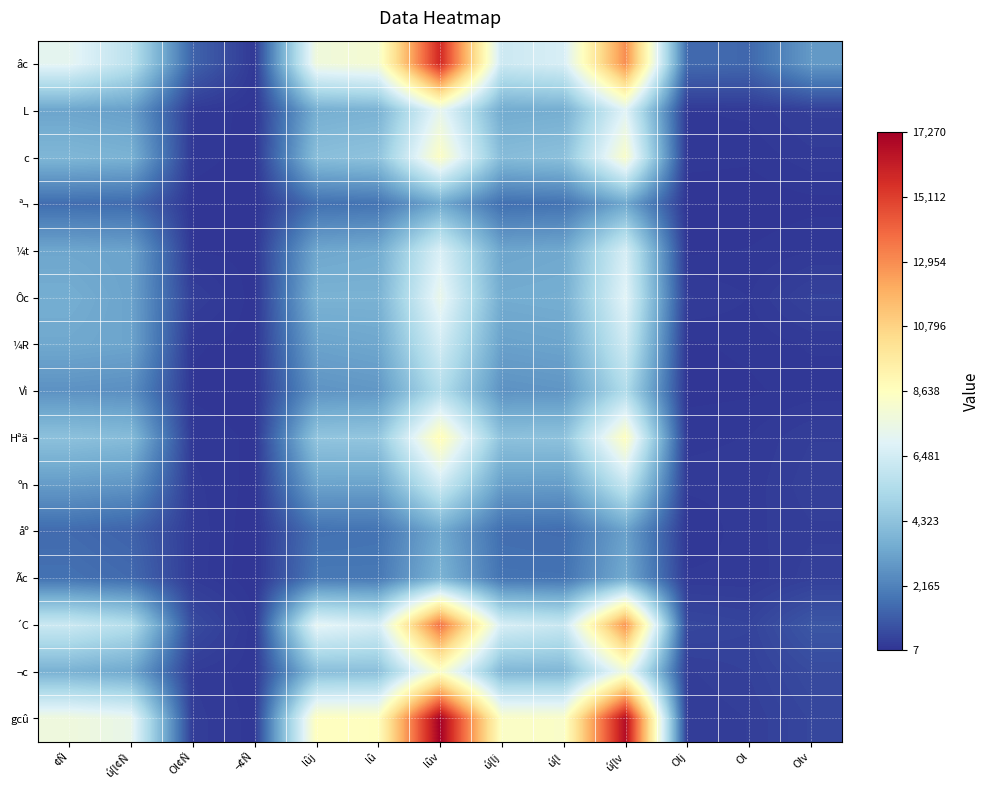

What is the total value across all series at ¢Ñ?

56679